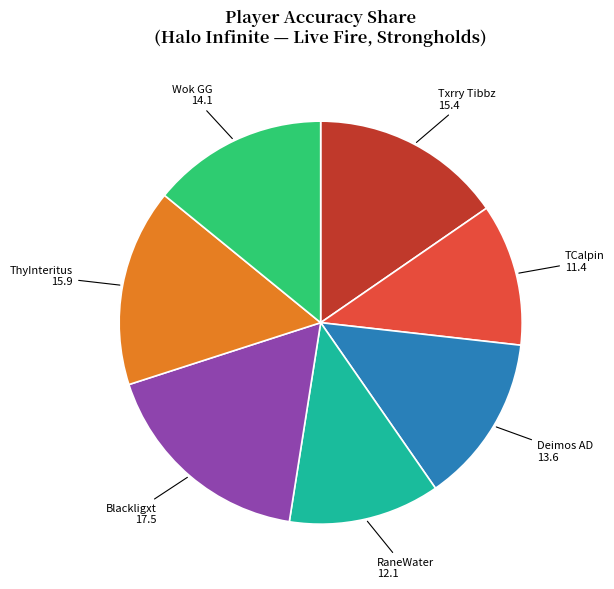

Does any single category account for the majority?

No